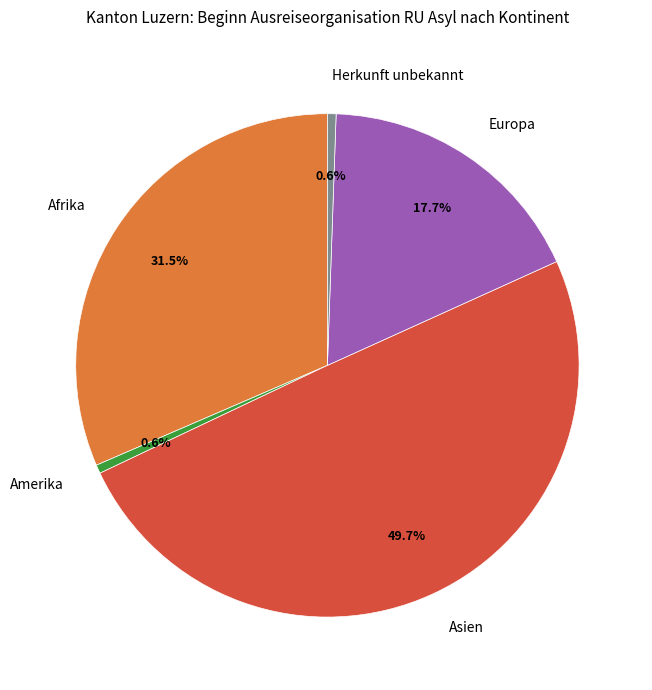

To the nearest percent, what is the difference between the largest and smallest slice percentages?

49%